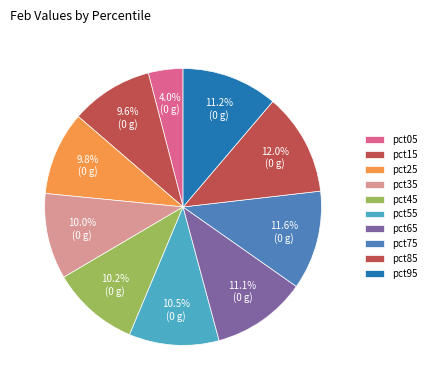

Is it true that pct15 is 15% of the pie?

False